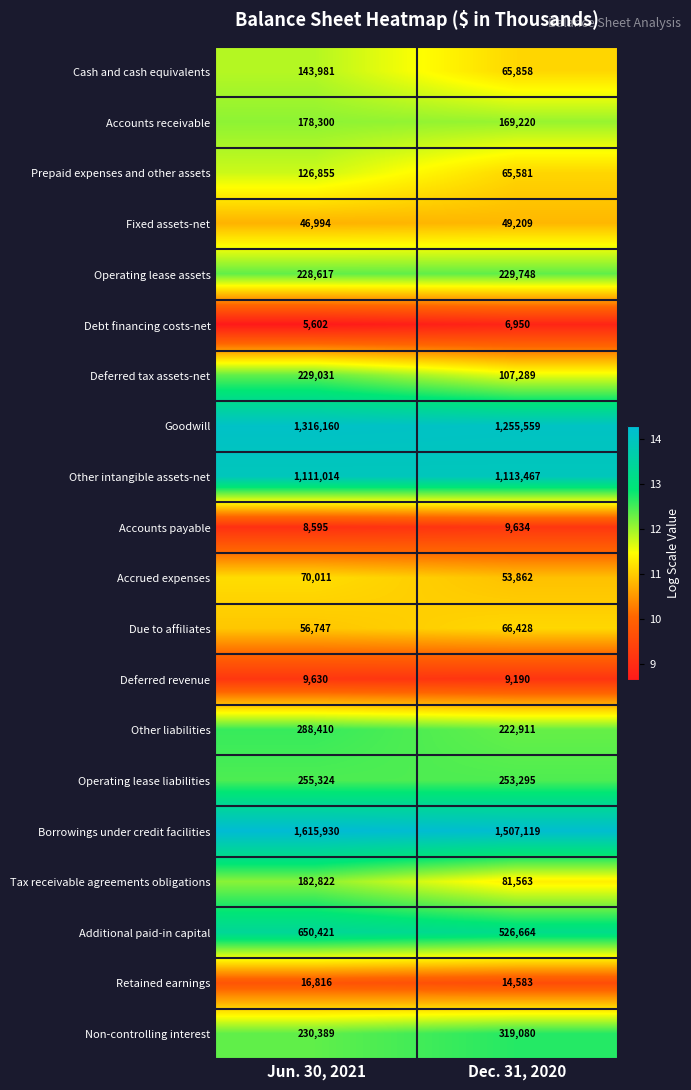

What is the difference between the maximum and minimum values in the Non-controlling interest series?

88691